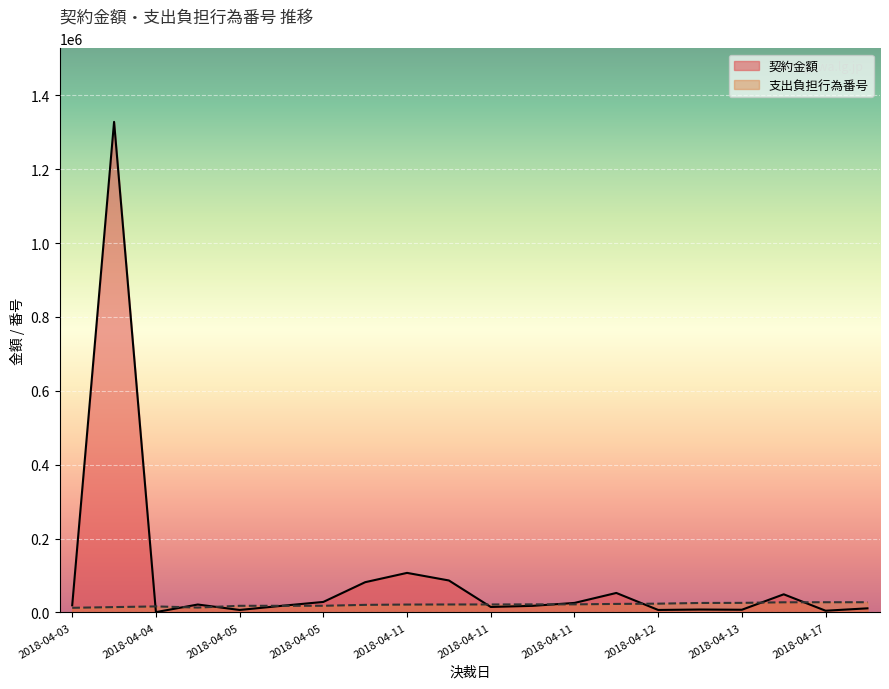

The 契約金額 series shows 20720 at 2018-04-11. True or false?

False